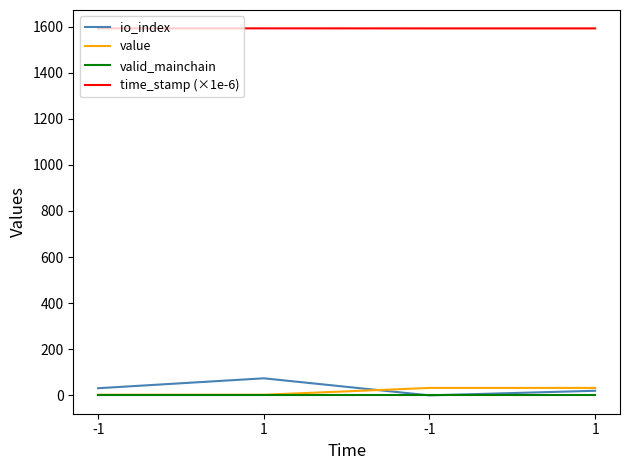

What is the label of the 2nd point from the left?

1